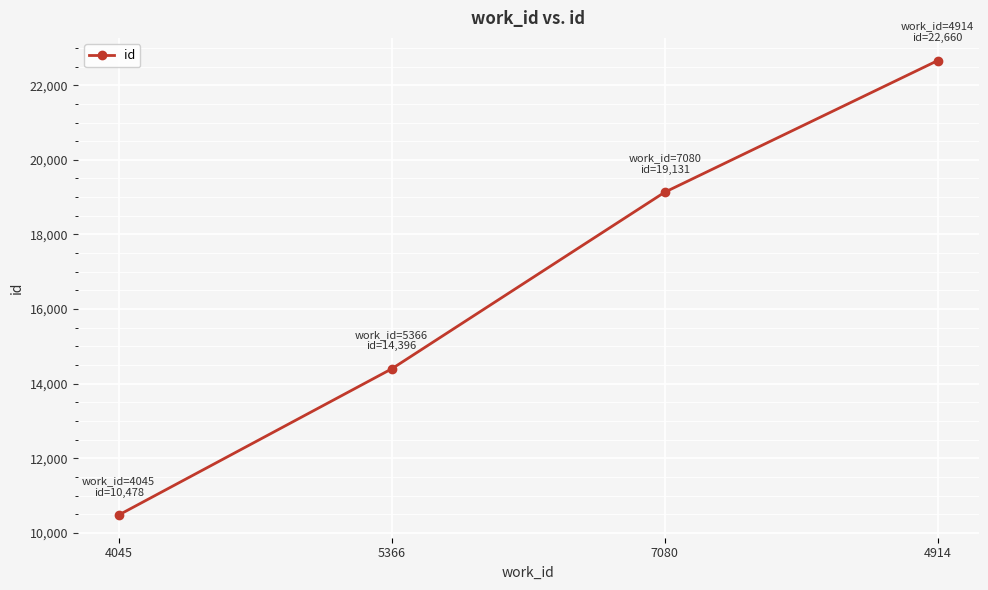

What position from the right is 5366?

3